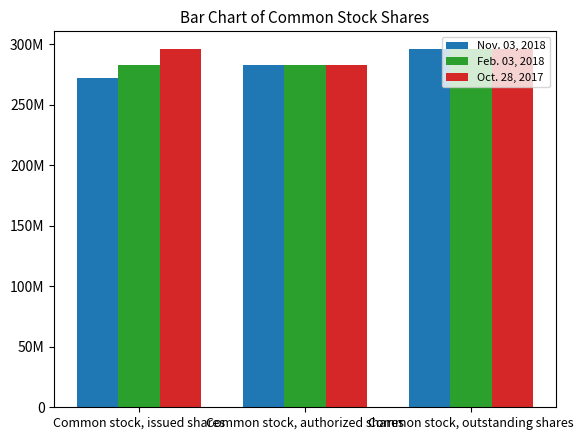

What are all the series names shown in the legend?

Nov. 03, 2018, Feb. 03, 2018, Oct. 28, 2017